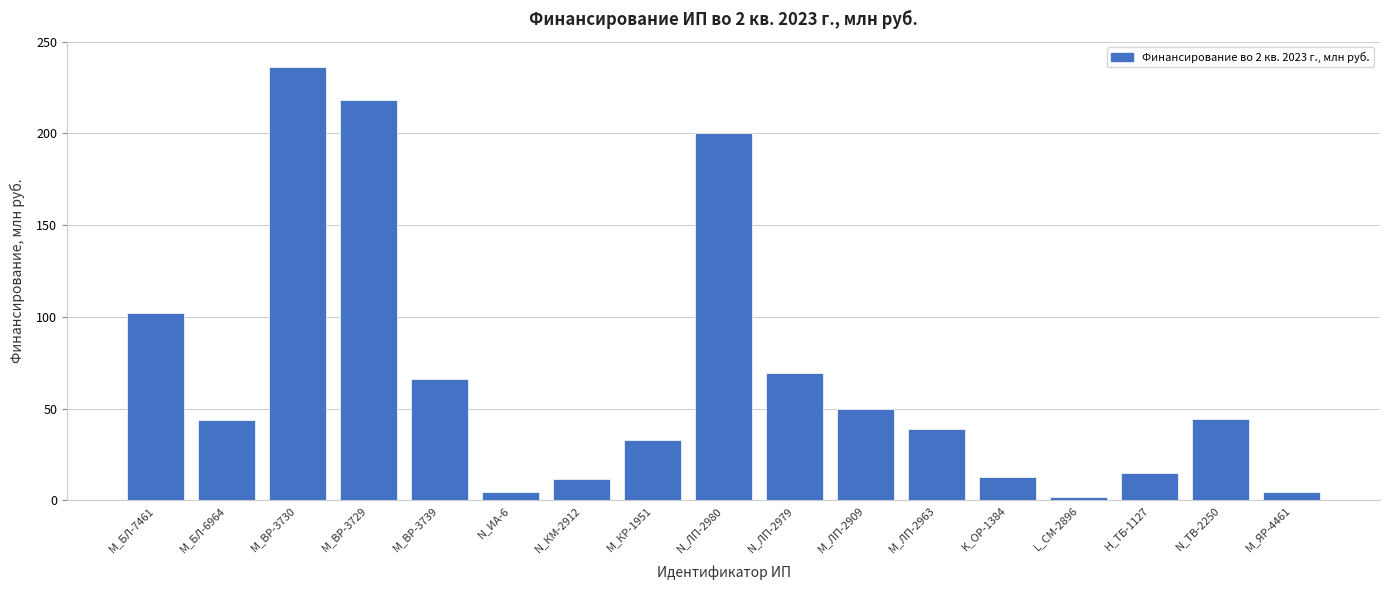

What is the smallest value displayed?

2.0